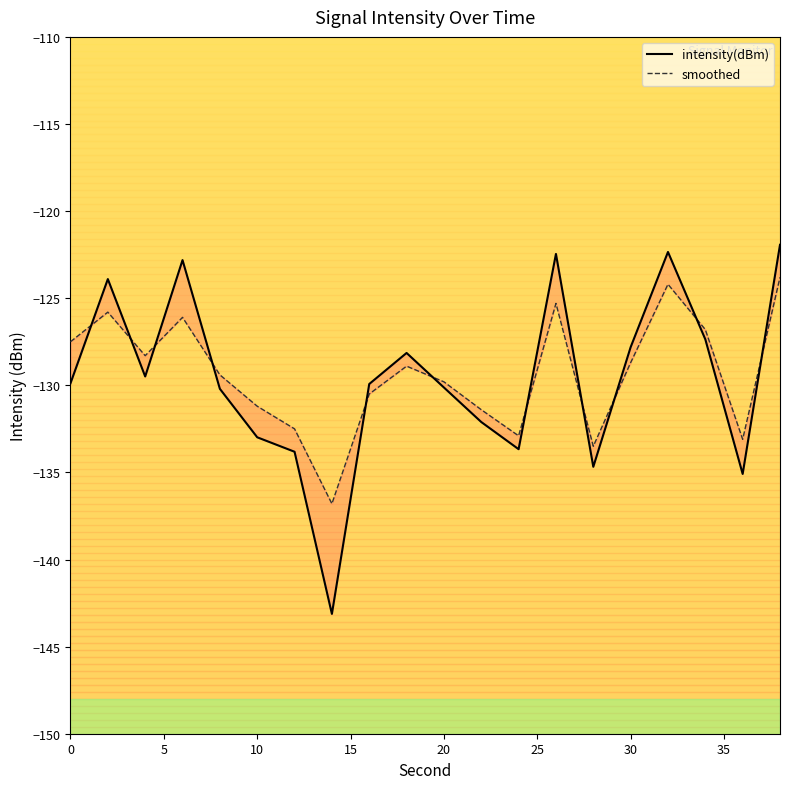

How many interior local valleys does the intensity(dBm) series have?

5